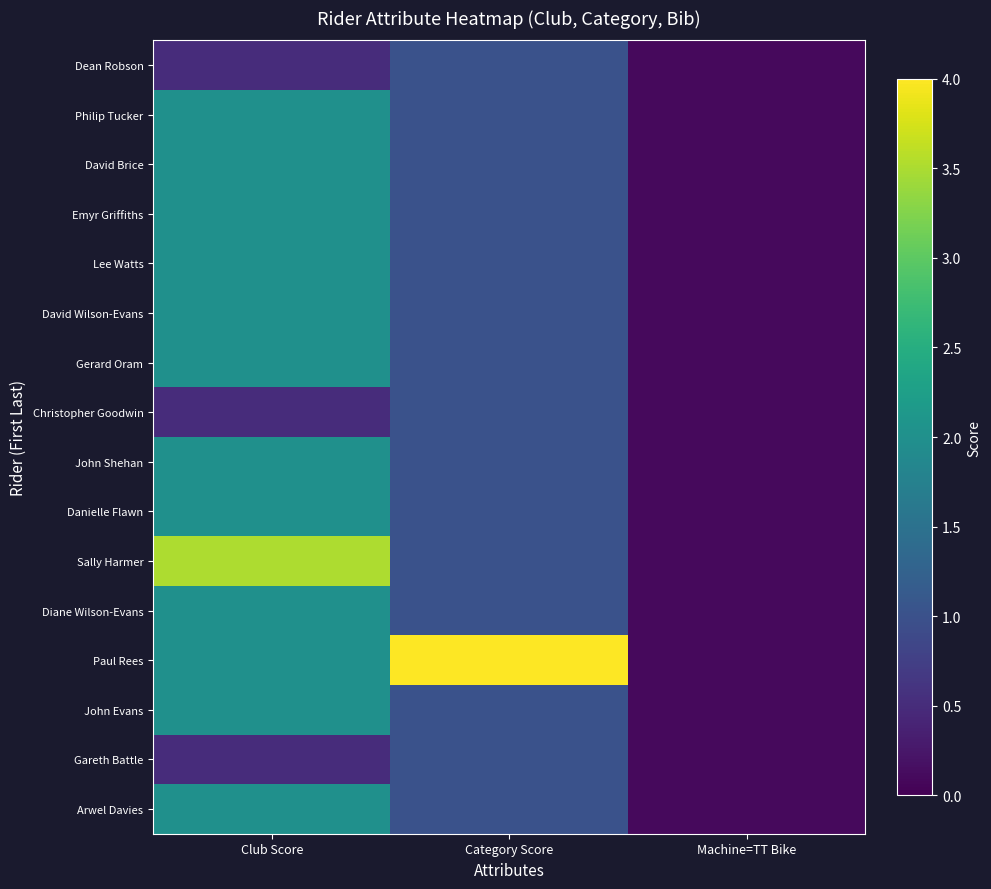

What is the spread (max minus min) of values at Category Score?

3.0